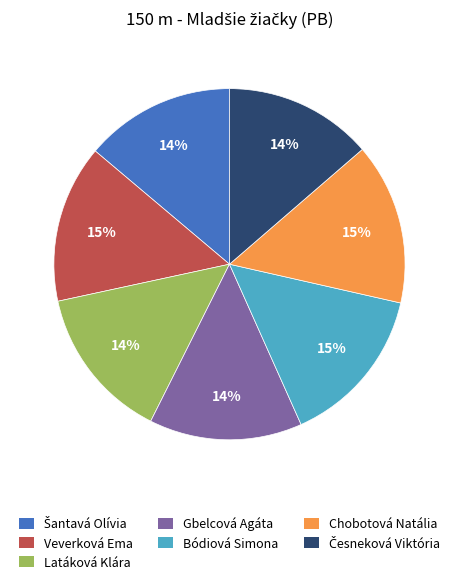

Is the sum of Bódiová Simona and Veverková Ema greater than half?

No